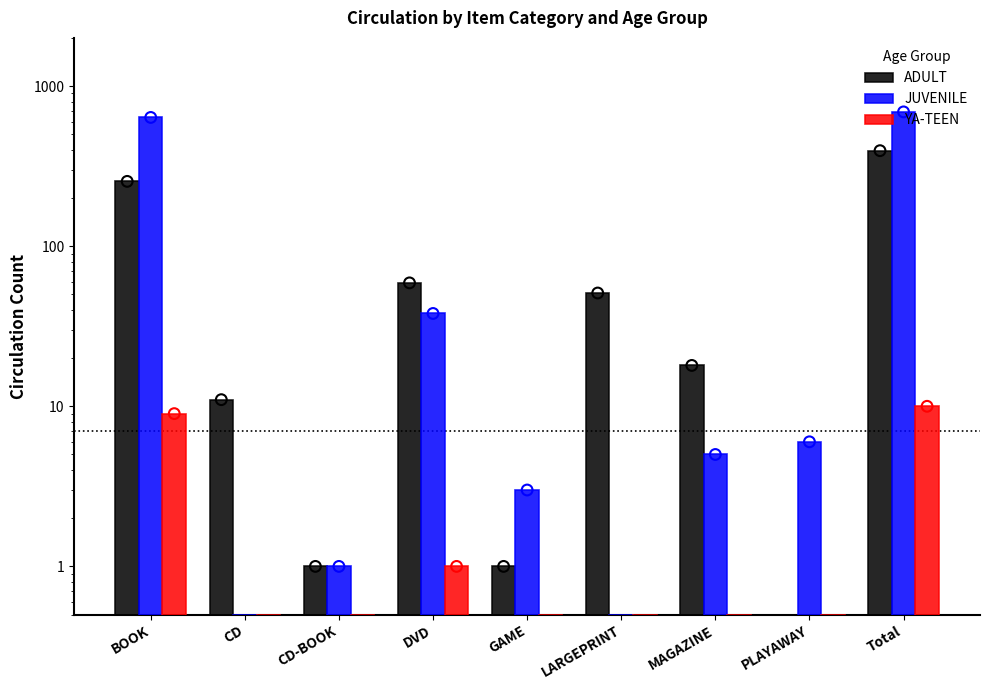

At which category is the sum across all series the highest?

Total